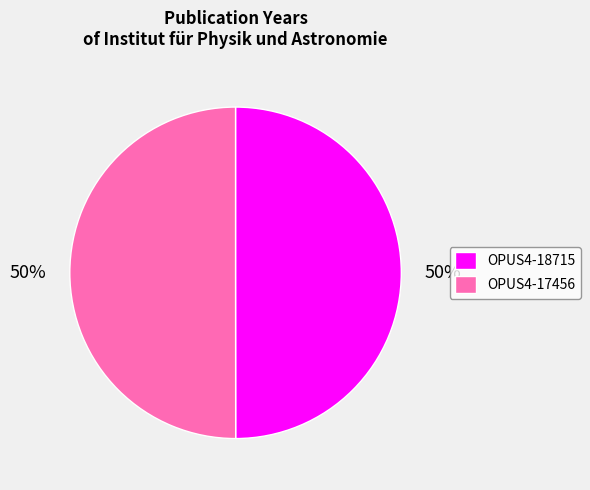

True or false: OPUS4-18715 accounts for 43% of the total.

False